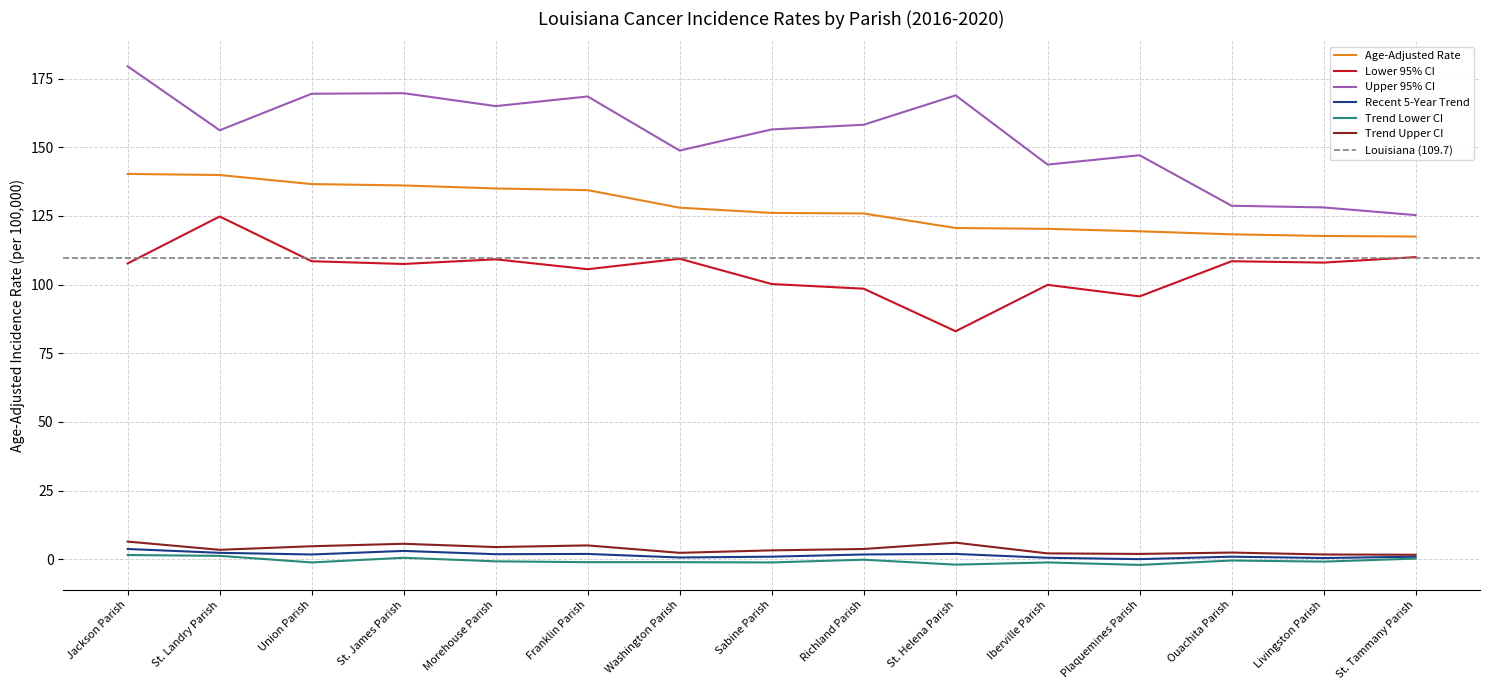

Does the chart have visible grid lines?

Yes